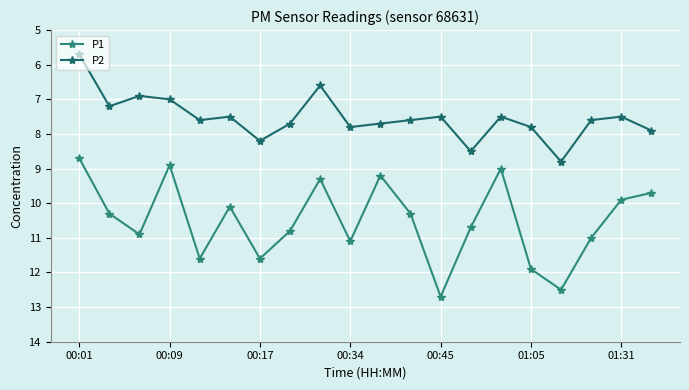

In P2, how many points are higher than both neighbors (excluding endpoints)?

6